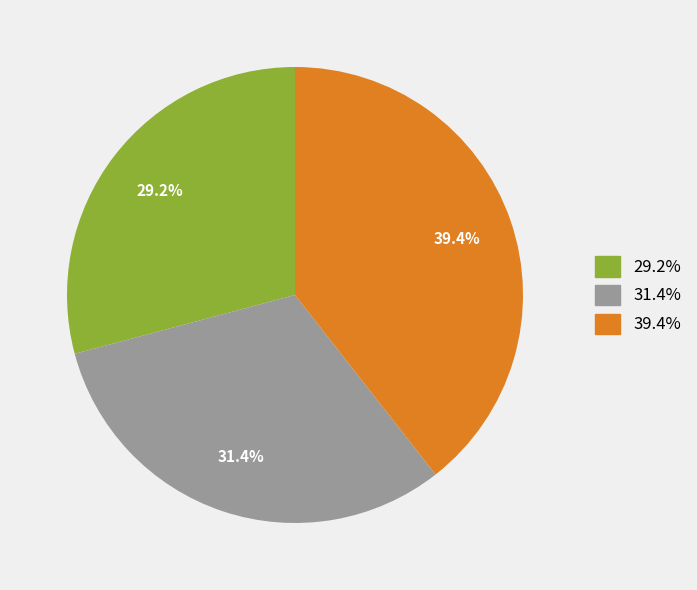

Is there a majority slice in this chart?

No